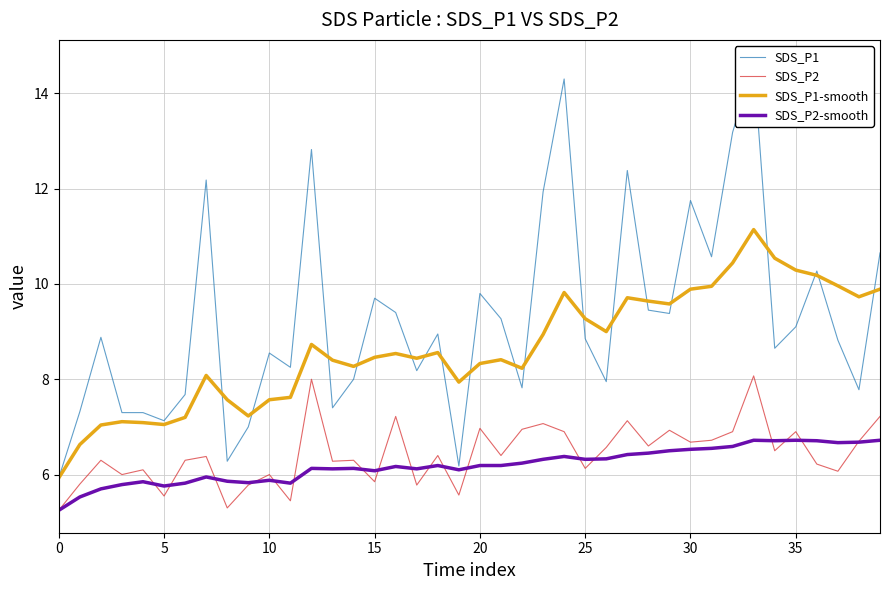

What is the label of the 29th point from the left?

28